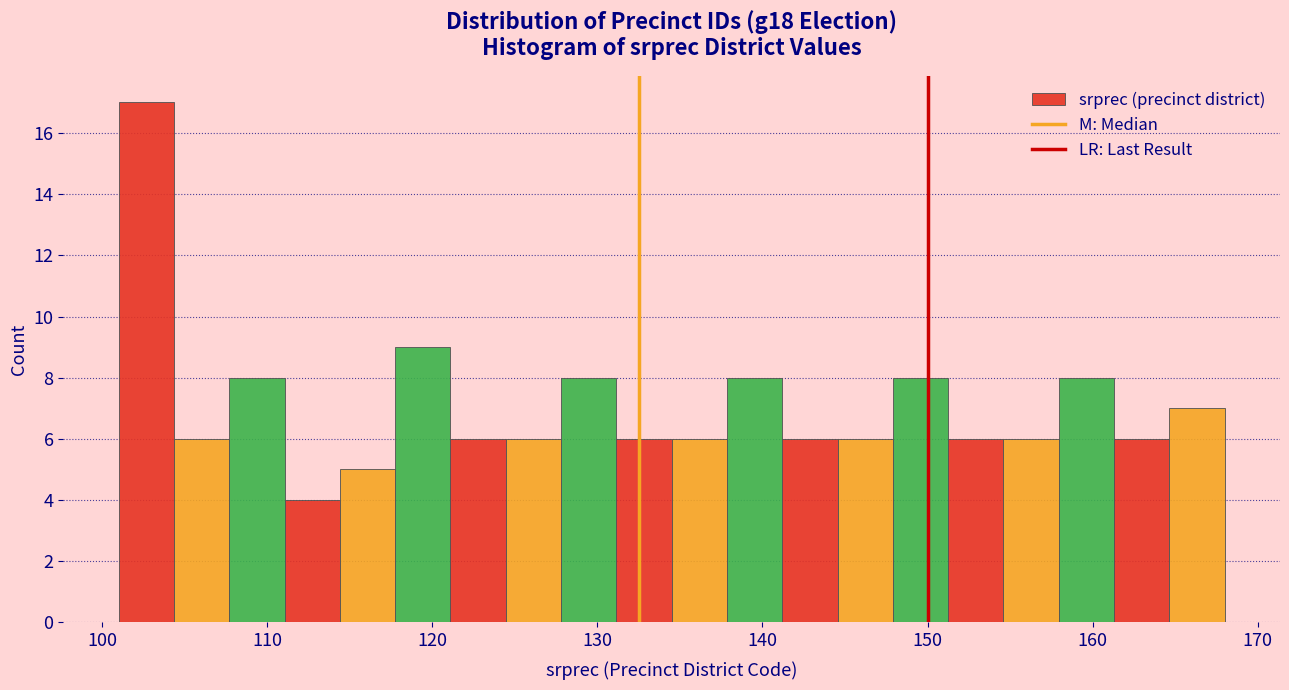

Read against the x-axis, roughly where is the centre of the tallest bar?

103